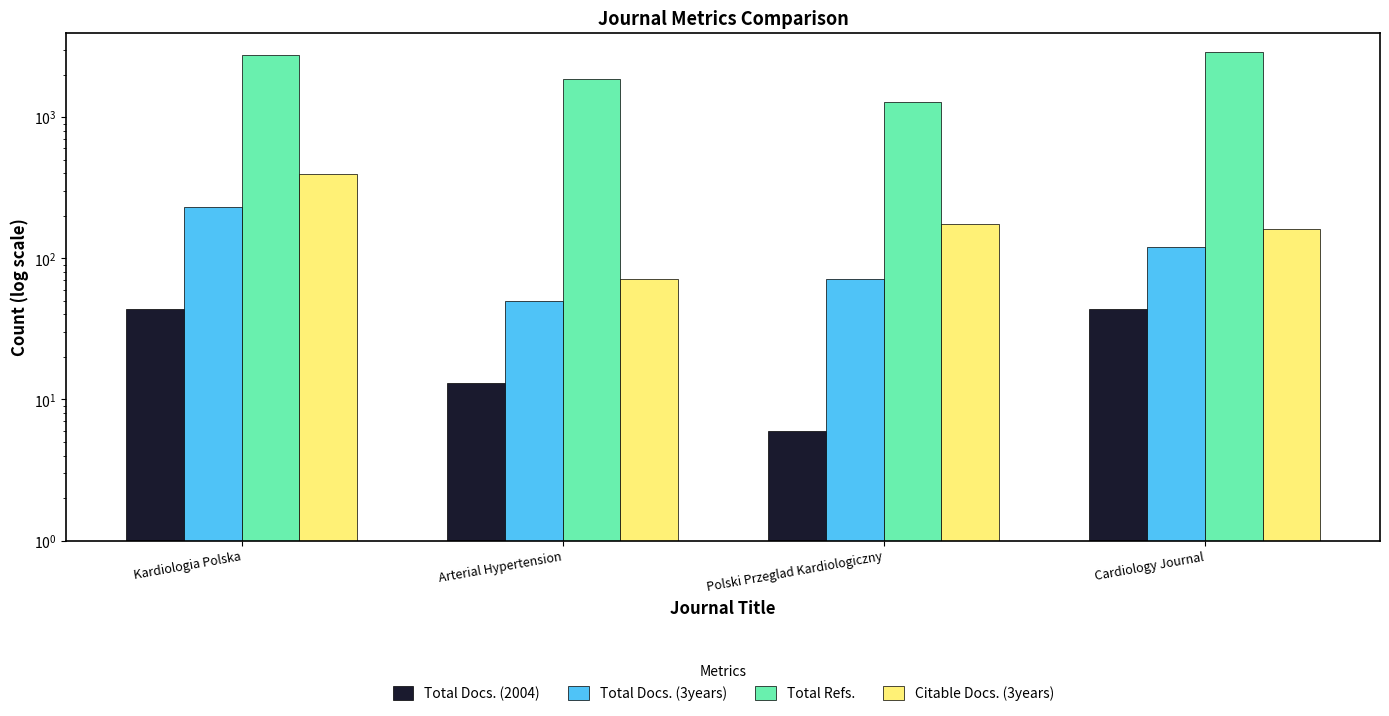

How many categories are shown in the chart?

4